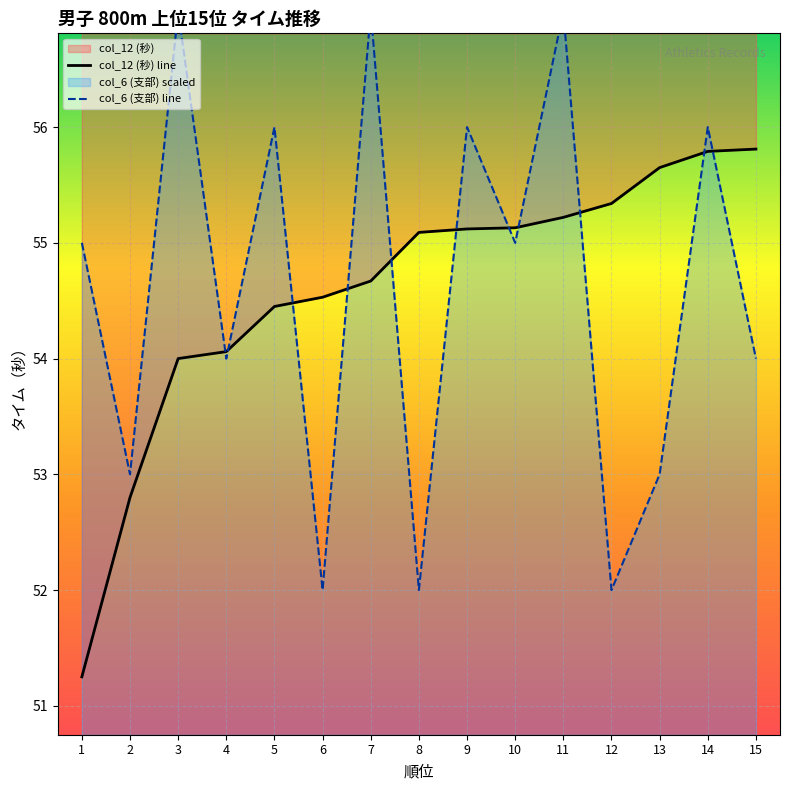

What is the difference between the second highest and second lowest values in the col_12 (秒) line series?

3.0